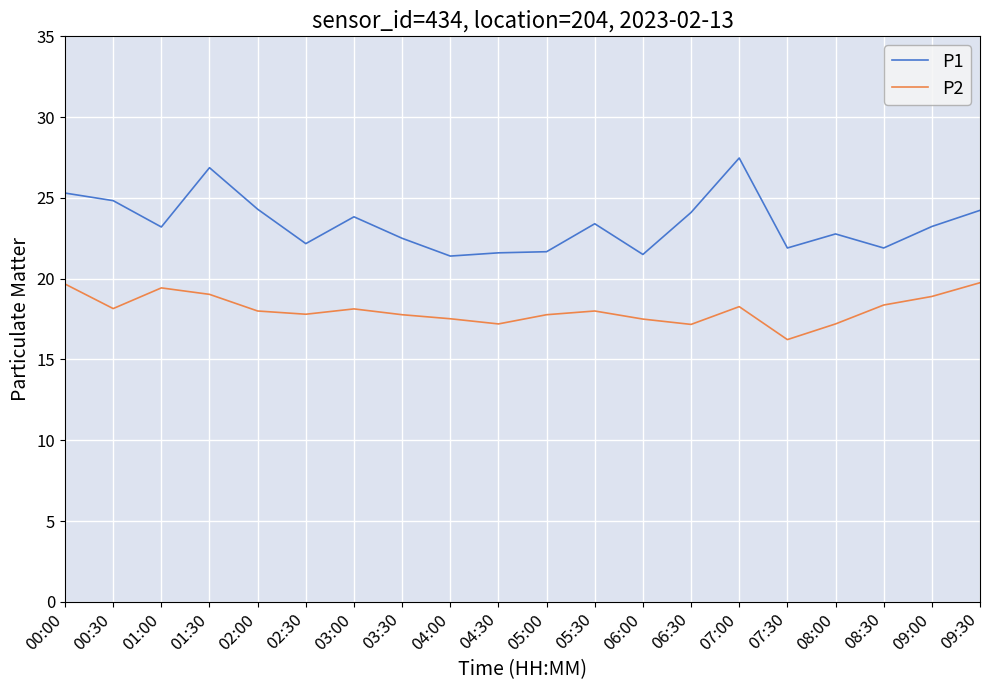

What is the average value of the P2 series?

18.1